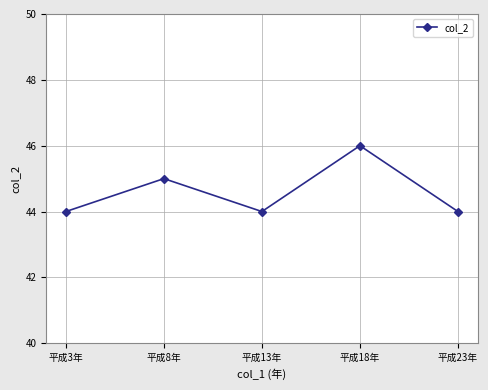

At which category does the data reach its first local valley?

平成13年